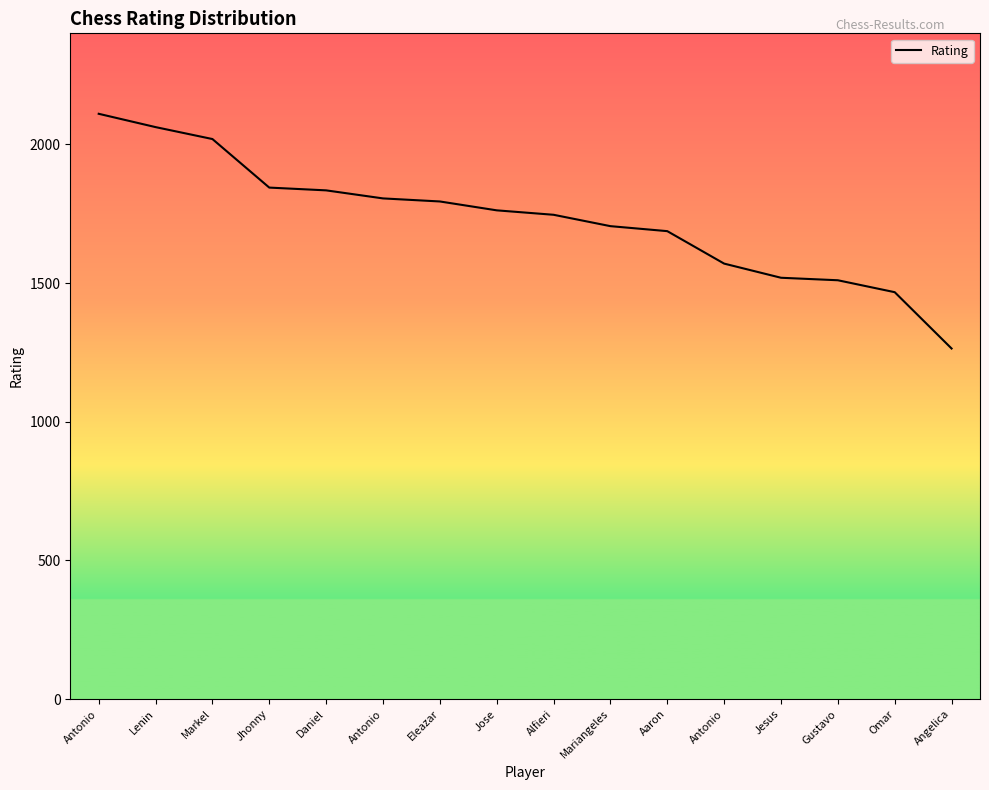

Reading left to right, extract all data points from this chart.

Antonio=2110	Lenin=2062	Markel=2019	Jhonny=1844	Daniel=1834	Antonio=1805	Eleazar=1794	Jose=1762	Alfieri=1746	Mariangeles=1705	Aaron=1687	Antonio=1570	Jesus=1519	Gustavo=1510	Omar=1467	Angelica=1264